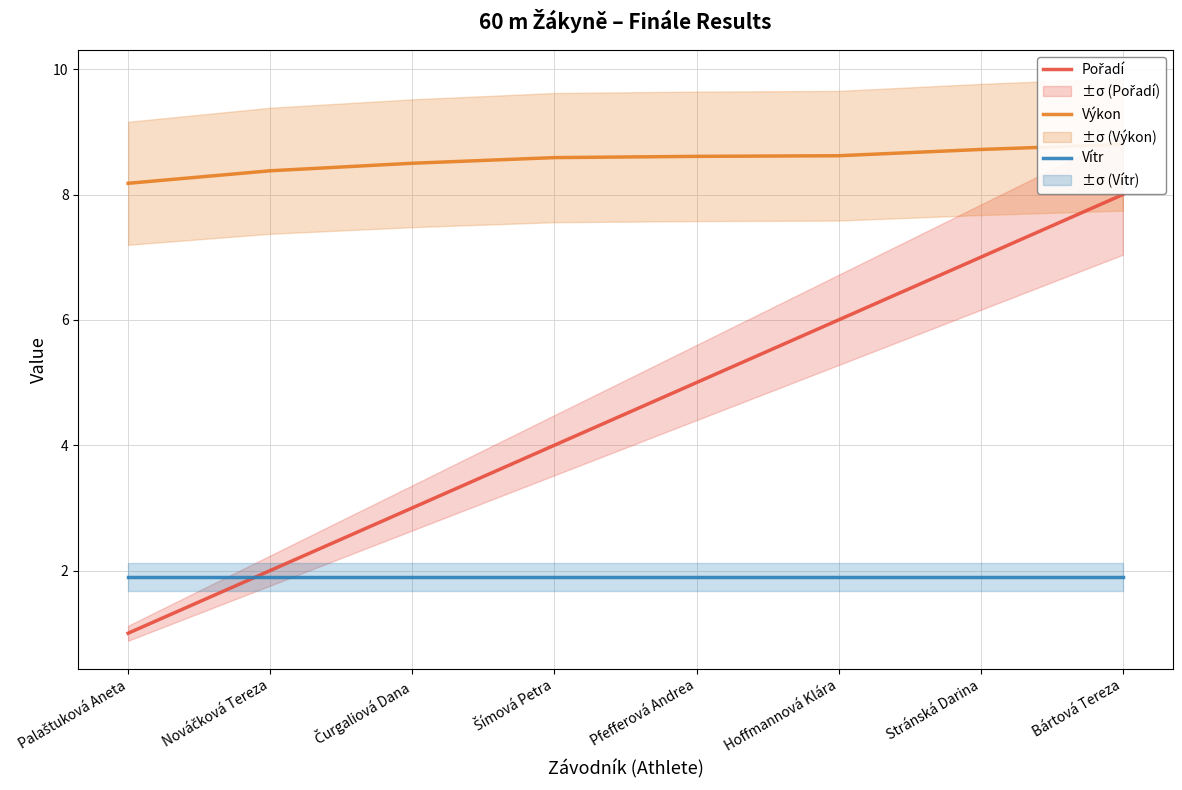

What is the label of the 8th point from the left?

Bártová Tereza